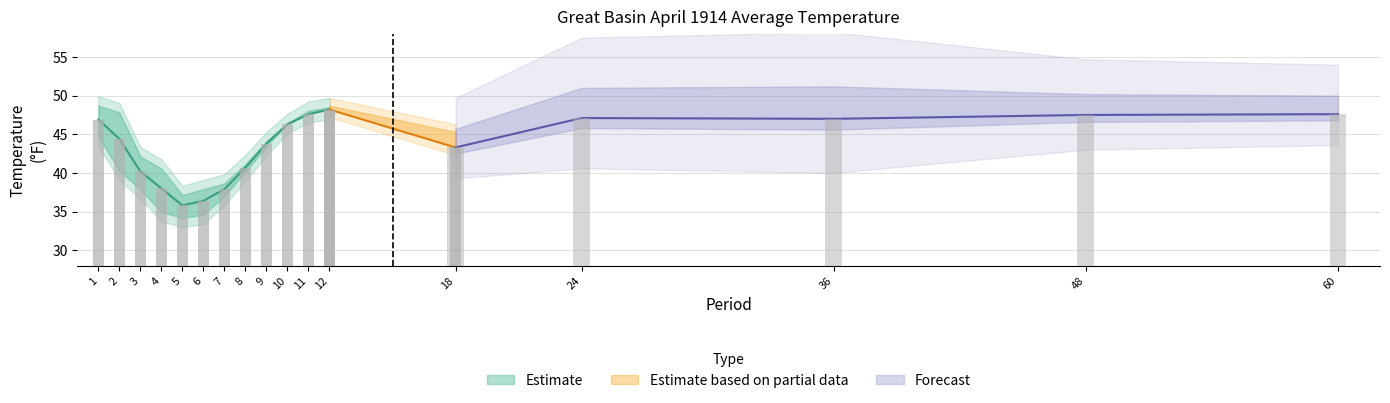

The value of 1901-2000 Mean at 7 is 37.4. True or false?

True